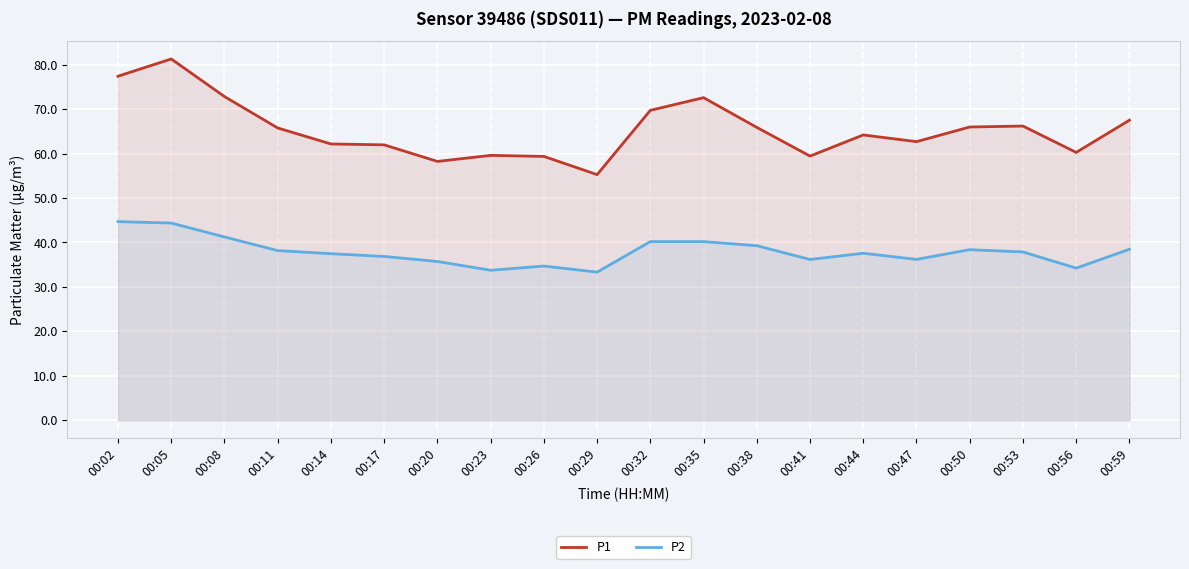

Reading left to right, transcribe all the data shown in this chart.

P1: 00:02=77.4	00:05=81.3	00:08=72.8	00:11=65.8	00:14=62.1	00:17=62.0	00:20=58.2	00:23=59.6	00:26=59.4	00:29=55.2	00:32=69.7	00:35=72.6	00:38=65.9	00:41=59.4	00:44=64.2	00:47=62.7	00:50=66.0	00:53=66.2	00:56=60.2	00:59=67.5
P2: 00:02=44.7	00:05=44.4	00:08=41.2	00:11=38.1	00:14=37.5	00:17=36.8	00:20=35.7	00:23=33.7	00:26=34.7	00:29=33.3	00:32=40.2	00:35=40.2	00:38=39.2	00:41=36.1	00:44=37.5	00:47=36.2	00:50=38.4	00:53=37.9	00:56=34.2	00:59=38.5